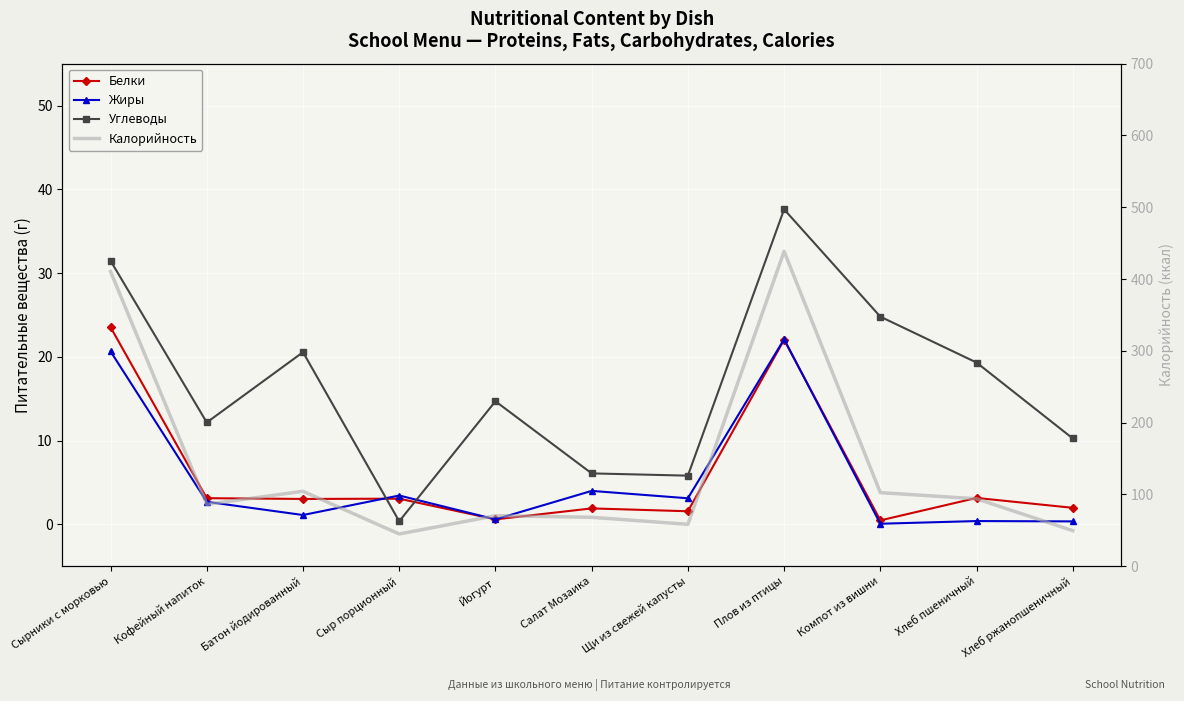

What is the difference between the Жиры values at Батон йодированный and Йогурт?

0.5